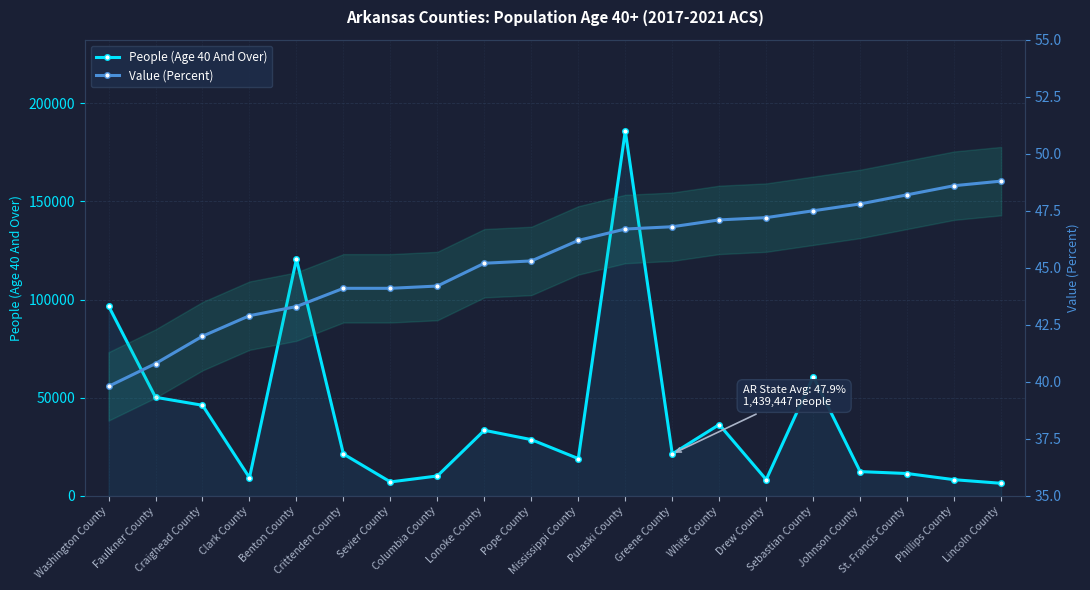

True or false: People (Age 40 And Over) and Value (Percent) cross at least once.

False